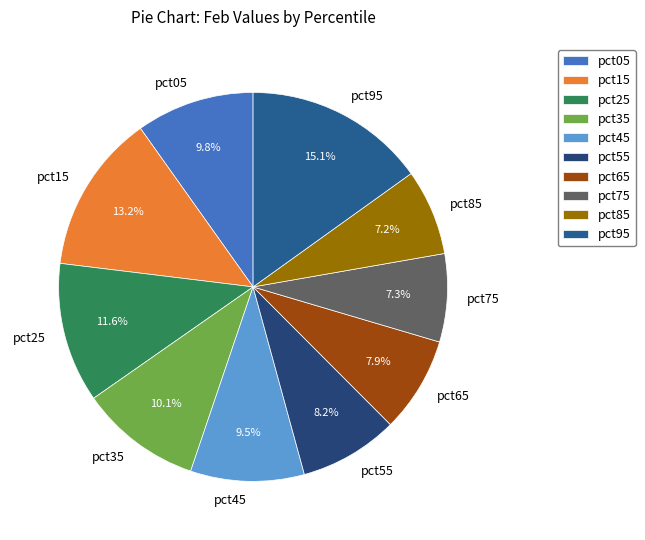

What percentage is the pct95 slice, to the nearest percent?

15%